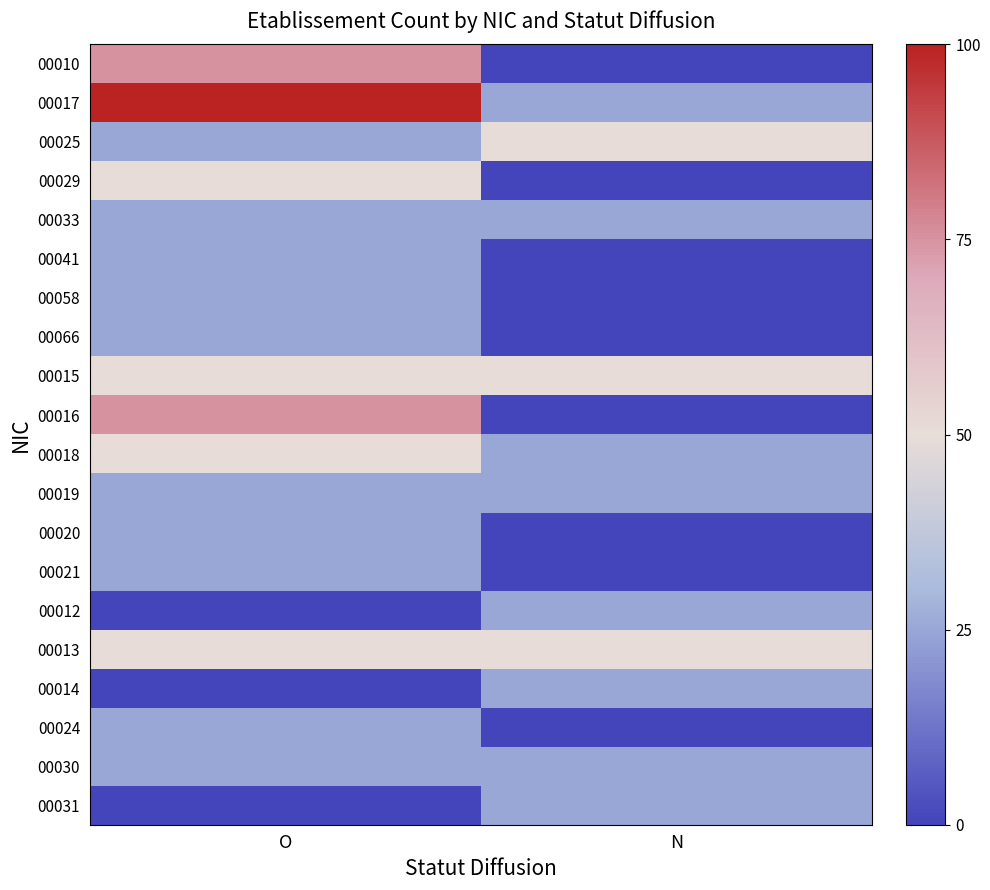

Rank the series at O from lowest to highest value.

00012, 00014, 00031, 00025, 00033, 00041, 00058, 00066, 00019, 00020, 00021, 00024, 00030, 00029, 00015, 00018, 00013, 00010, 00016, 00017